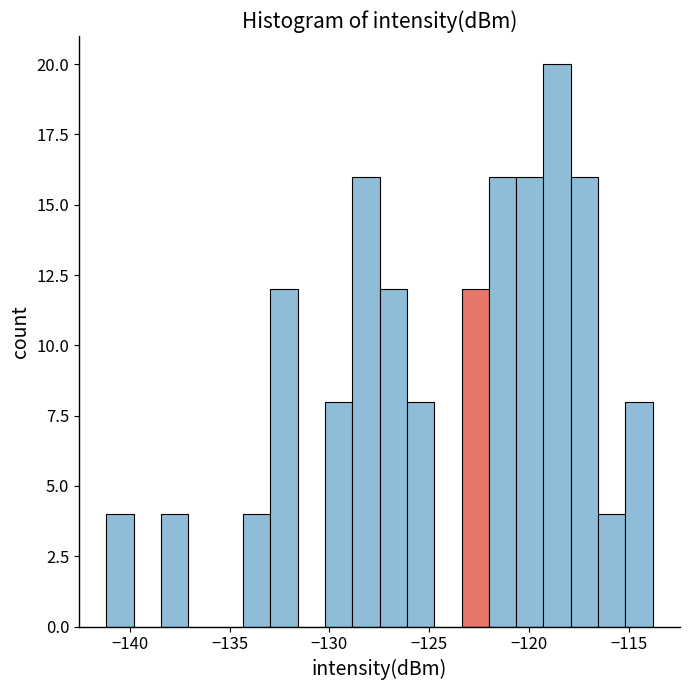

Read against the x-axis, roughly where is the centre of the tallest bar?

-118.5